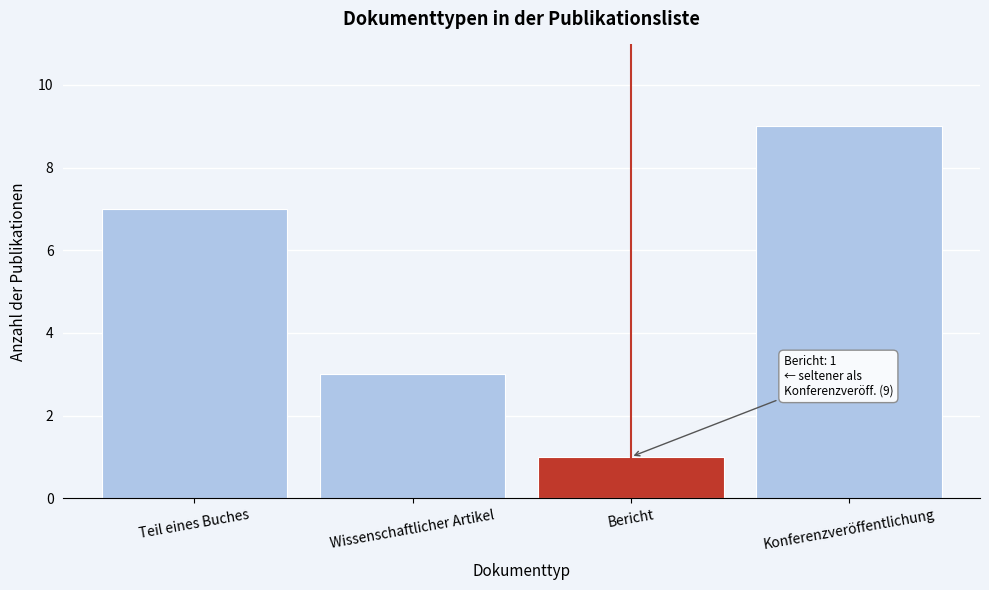

Reading left to right, what are all the values shown in this chart?

Teil eines Buches=7	Wissenschaftlicher Artikel=3	Bericht=1	Konferenzveröffentlichung=9